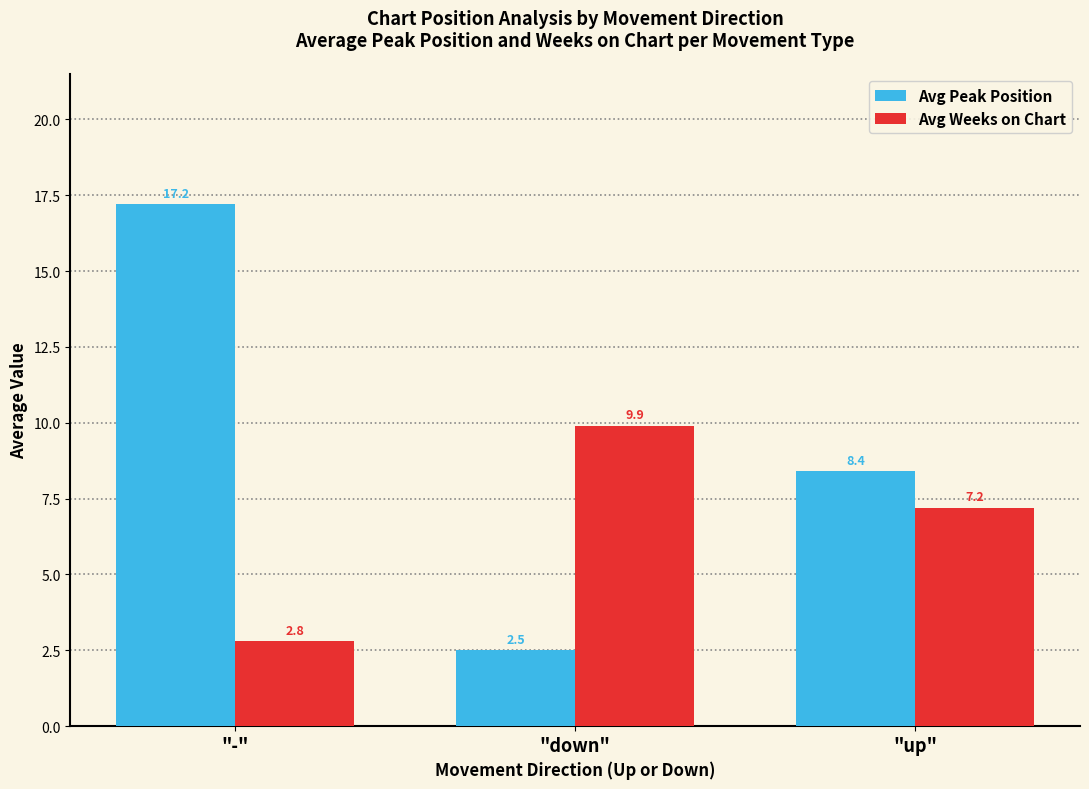

Reading left to right, transcribe all the data shown in this chart.

Avg Peak Position: 17.2	2.5	8.4
Avg Weeks on Chart: 2.8	9.9	7.2